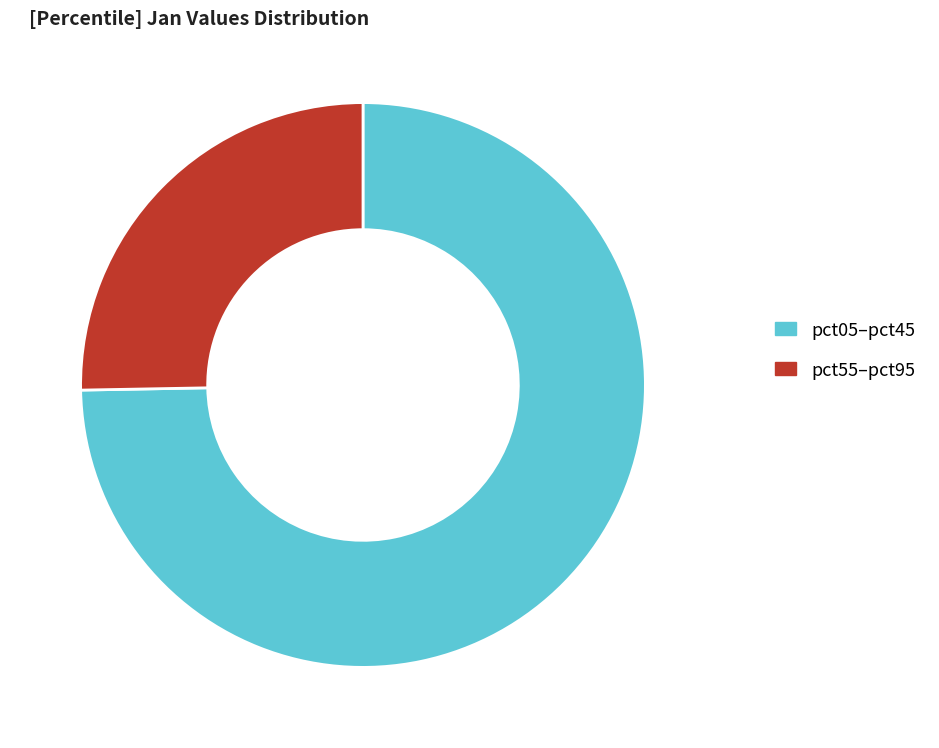

Count the number of slices in the pie.

2